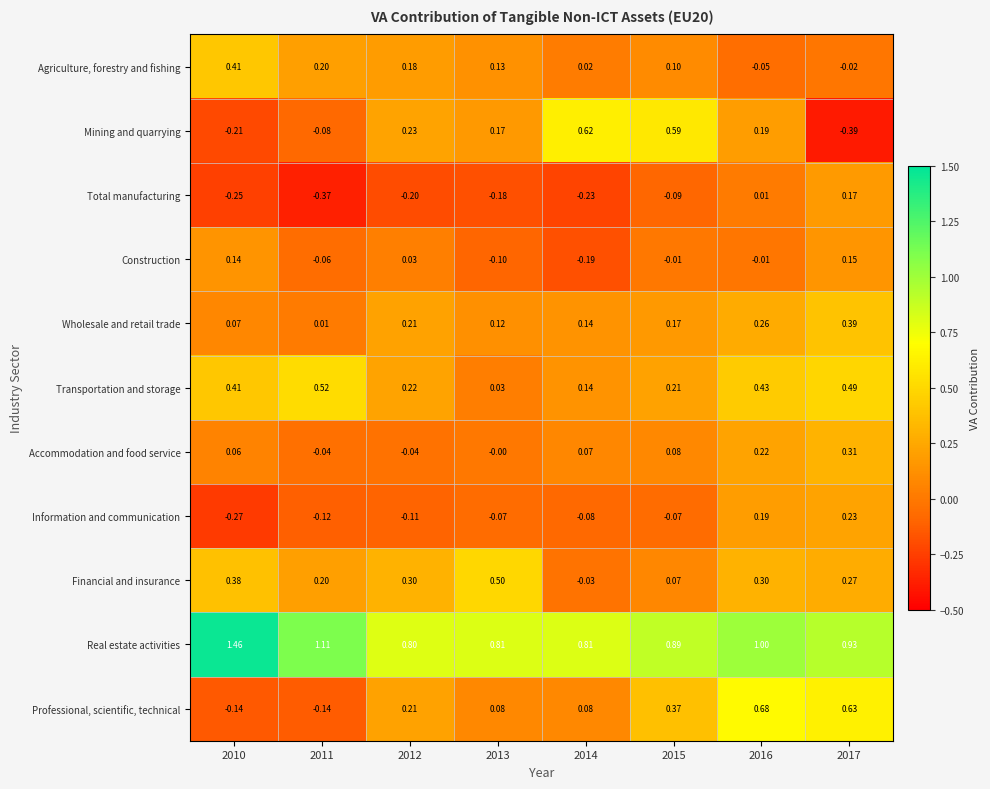

At which category is the sum across all series the highest?

2016